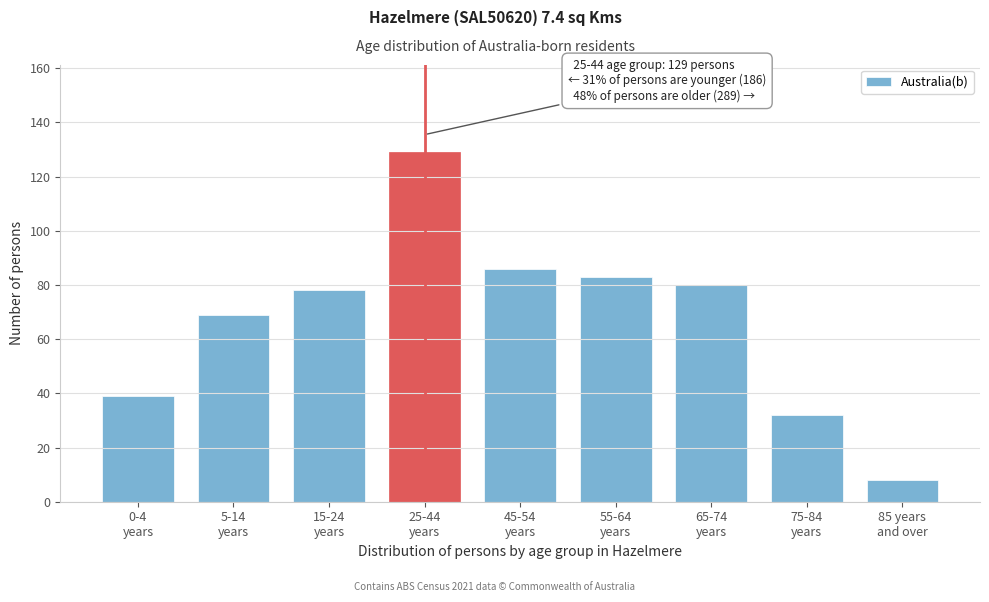

Reading right to left, extract all data points from this chart.

8	32	80	83	86	129	78	69	39